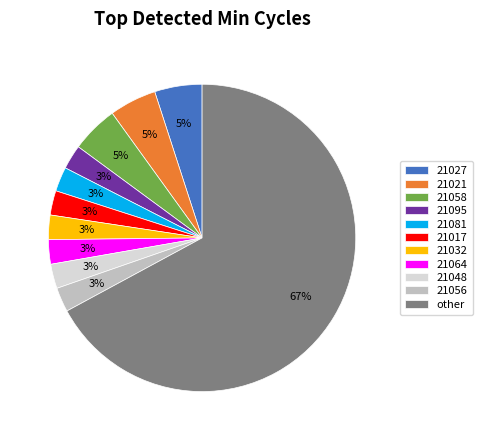

Count the number of slices in the pie.

11